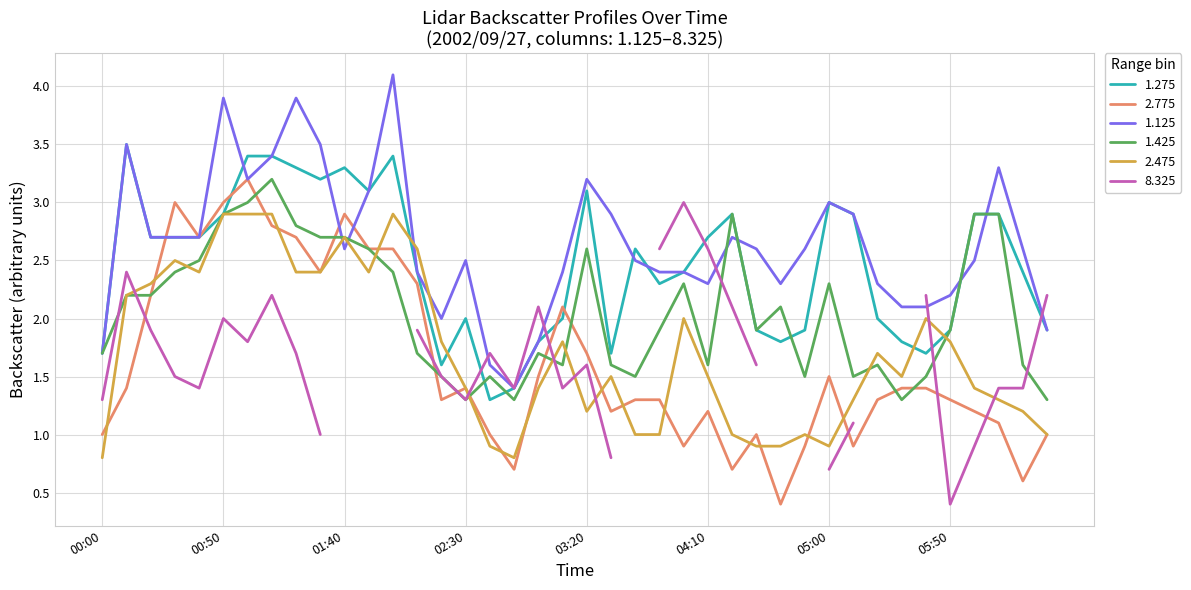

What is the lowest value of the 2.475 series?

0.8